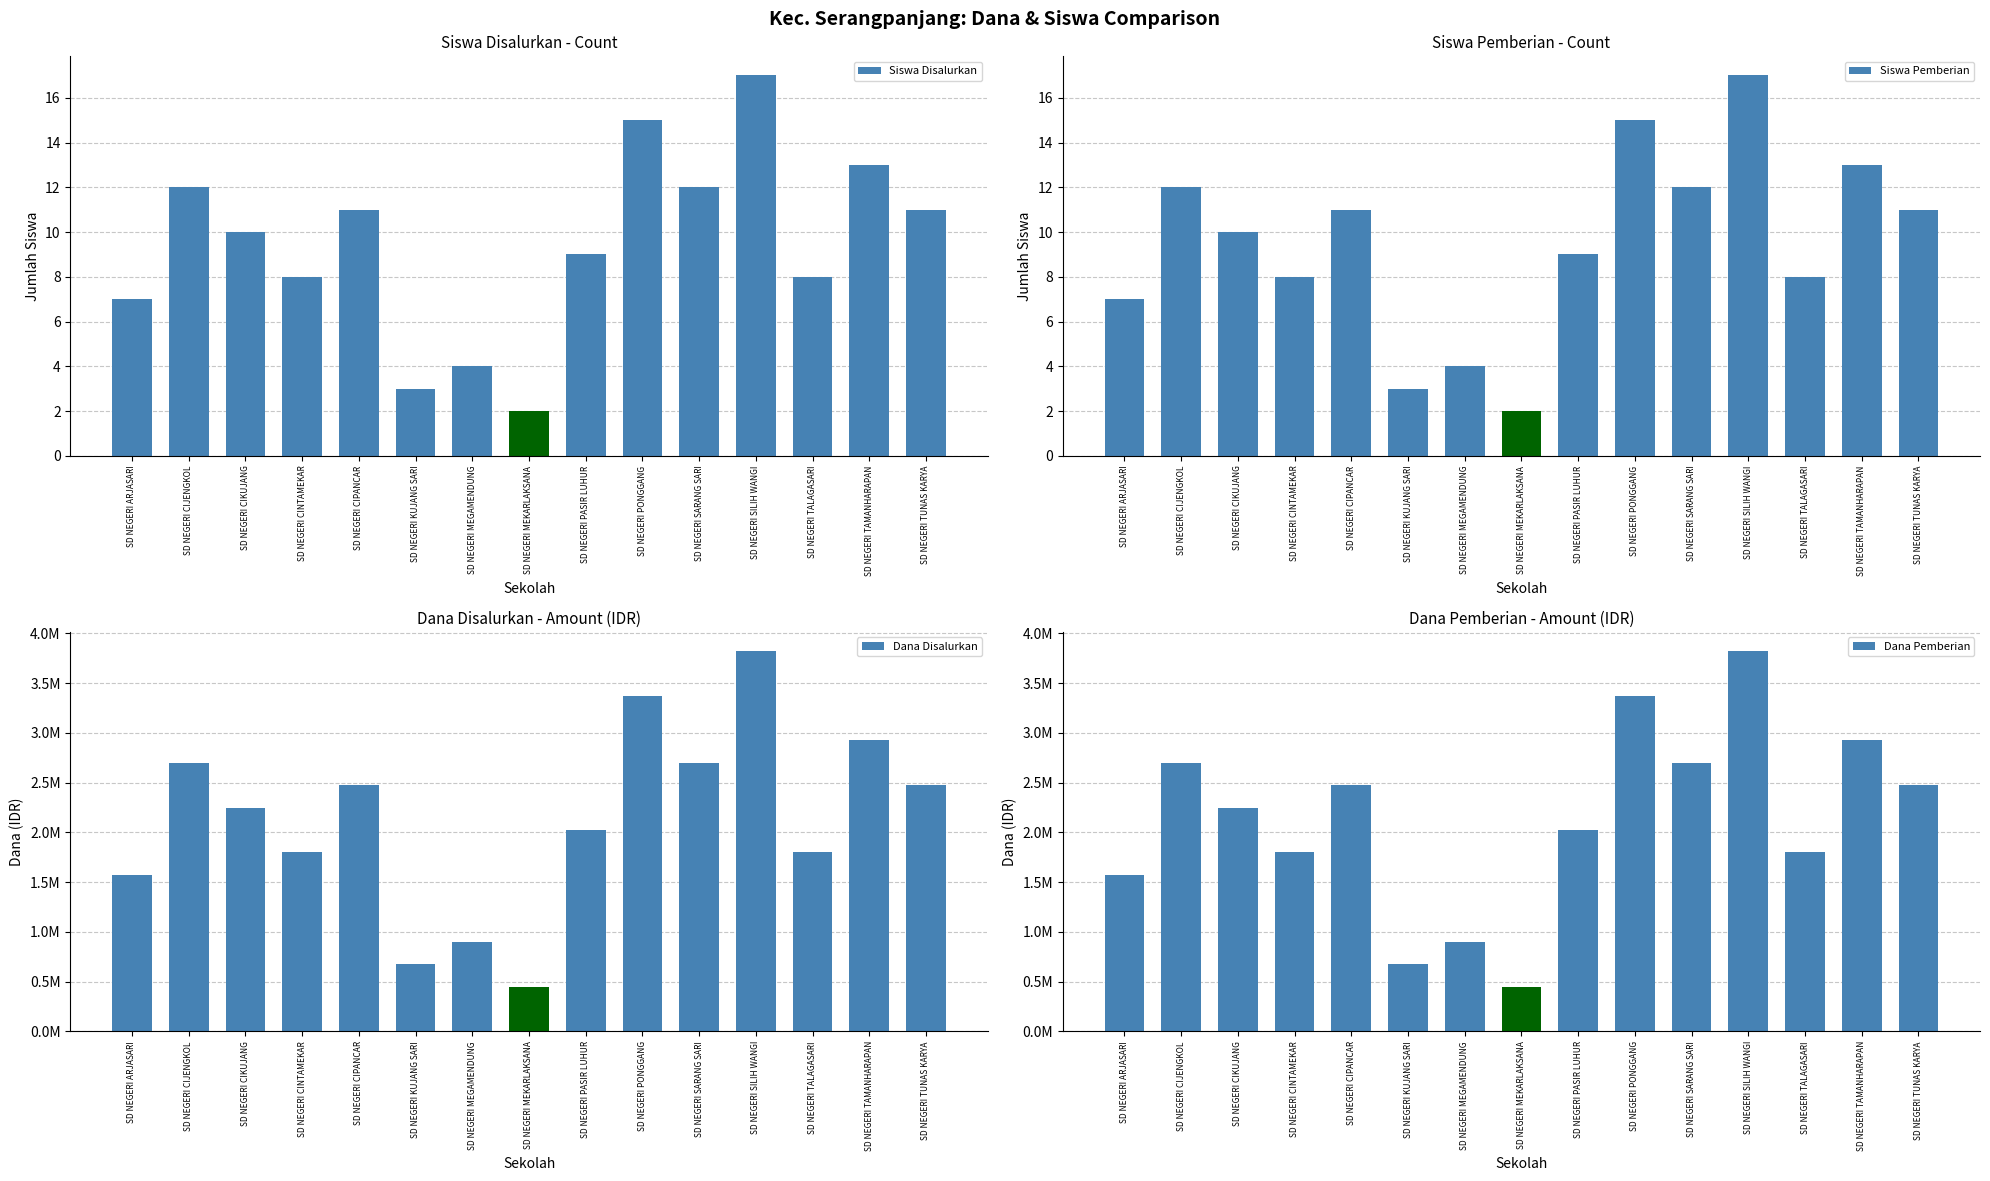

Reading left to right, what are all the values shown in this chart?

Siswa Disalurkan: SD NEGERI ARJASARI=7	SD NEGERI CIJENGKOL=12	SD NEGERI CIKUJANG=10	SD NEGERI CINTAMEKAR=8	SD NEGERI CIPANCAR=11	SD NEGERI KUJANG SARI=3	SD NEGERI MEGAMENDUNG=4	SD NEGERI MEKARLAKSANA=2	SD NEGERI PASIR LUHUR=9	SD NEGERI PONGGANG=15	SD NEGERI SARANG SARI=12	SD NEGERI SILIH WANGI=17	SD NEGERI TALAGASARI=8	SD NEGERI TAMANHARAPAN=13	SD NEGERI TUNAS KARYA=11
Siswa Pemberian: SD NEGERI ARJASARI=7	SD NEGERI CIJENGKOL=12	SD NEGERI CIKUJANG=10	SD NEGERI CINTAMEKAR=8	SD NEGERI CIPANCAR=11	SD NEGERI KUJANG SARI=3	SD NEGERI MEGAMENDUNG=4	SD NEGERI MEKARLAKSANA=2	SD NEGERI PASIR LUHUR=9	SD NEGERI PONGGANG=15	SD NEGERI SARANG SARI=12	SD NEGERI SILIH WANGI=17	SD NEGERI TALAGASARI=8	SD NEGERI TAMANHARAPAN=13	SD NEGERI TUNAS KARYA=11
Dana Disalurkan: SD NEGERI ARJASARI=1575000	SD NEGERI CIJENGKOL=2700000	SD NEGERI CIKUJANG=2250000	SD NEGERI CINTAMEKAR=1800000	SD NEGERI CIPANCAR=2475000	SD NEGERI KUJANG SARI=675000	SD NEGERI MEGAMENDUNG=900000	SD NEGERI MEKARLAKSANA=450000	SD NEGERI PASIR LUHUR=2025000	SD NEGERI PONGGANG=3375000	SD NEGERI SARANG SARI=2700000	SD NEGERI SILIH WANGI=3825000	SD NEGERI TALAGASARI=1800000	SD NEGERI TAMANHARAPAN=2925000	SD NEGERI TUNAS KARYA=2475000
Dana Pemberian: SD NEGERI ARJASARI=1575000	SD NEGERI CIJENGKOL=2700000	SD NEGERI CIKUJANG=2250000	SD NEGERI CINTAMEKAR=1800000	SD NEGERI CIPANCAR=2475000	SD NEGERI KUJANG SARI=675000	SD NEGERI MEGAMENDUNG=900000	SD NEGERI MEKARLAKSANA=450000	SD NEGERI PASIR LUHUR=2025000	SD NEGERI PONGGANG=3375000	SD NEGERI SARANG SARI=2700000	SD NEGERI SILIH WANGI=3825000	SD NEGERI TALAGASARI=1800000	SD NEGERI TAMANHARAPAN=2925000	SD NEGERI TUNAS KARYA=2475000